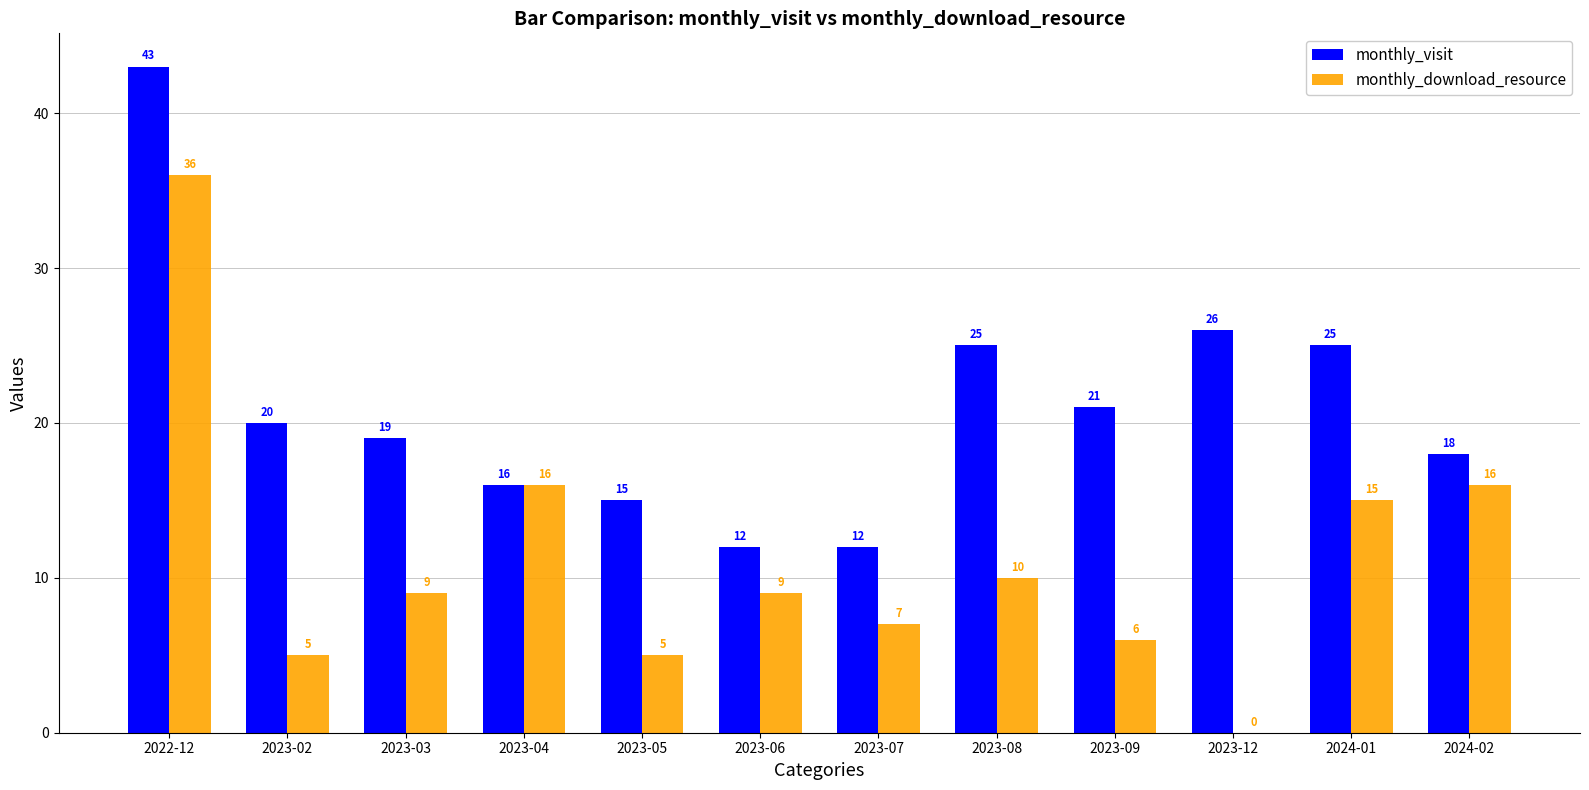

Between 2023-05 and 2023-06, which series saw the biggest shift?

monthly_download_resource